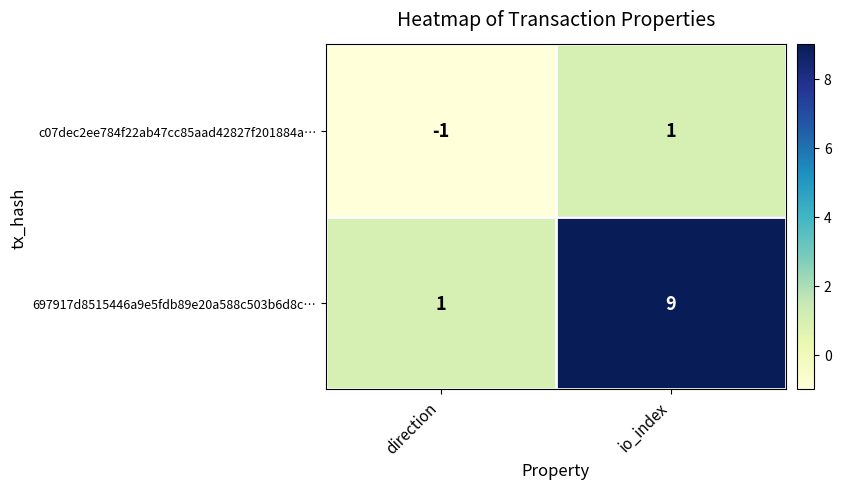

What is the sum of the 697917d8515446a9e5fdb89e20a588c503b6d8c… values at io_index and direction?

10